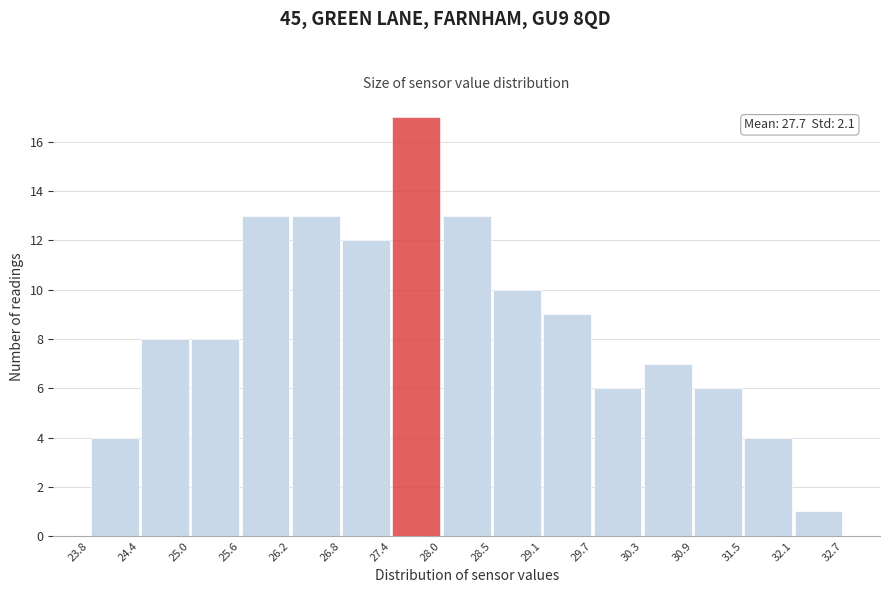

Which range on the x-axis has the tallest bar?

27.4 to 28.0